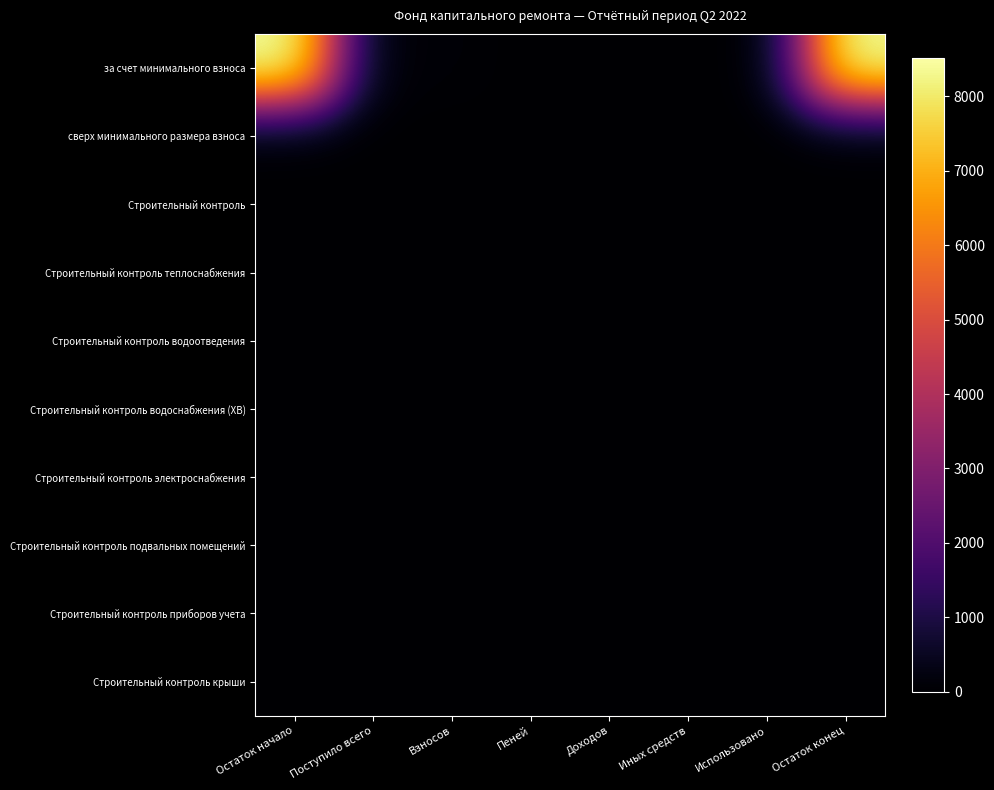

At which category is the sum across all series the highest?

Остаток начало